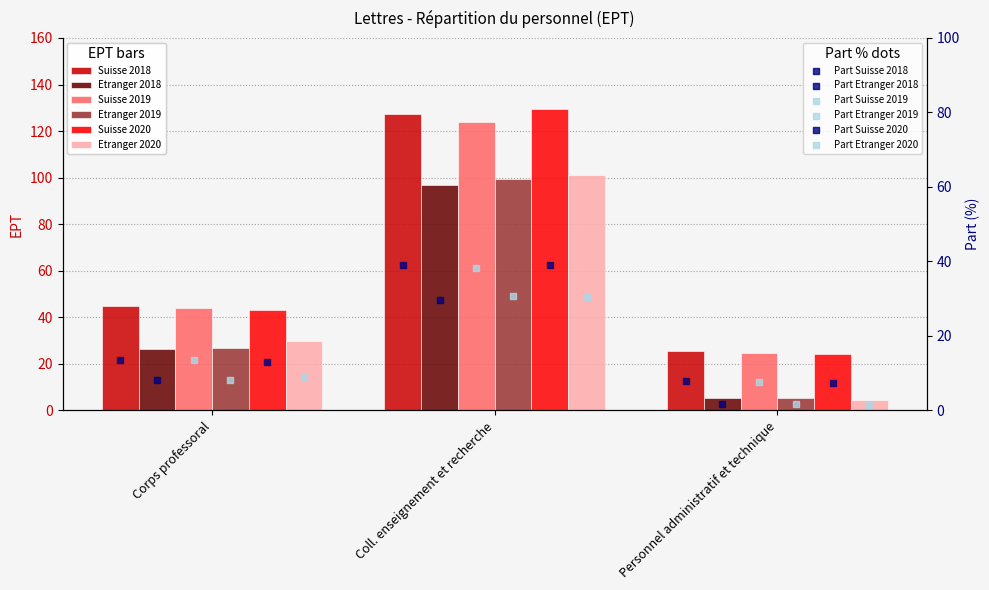

Which series has the largest total across all categories?

Suisse 2018